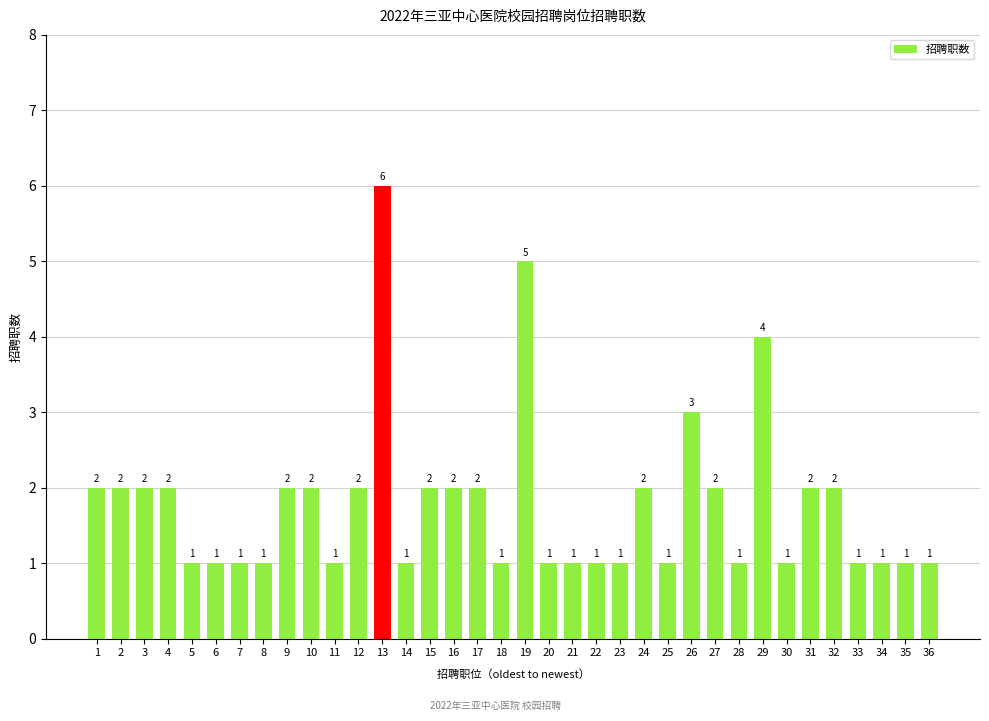

True or false: the data shows 2 at 24.

True